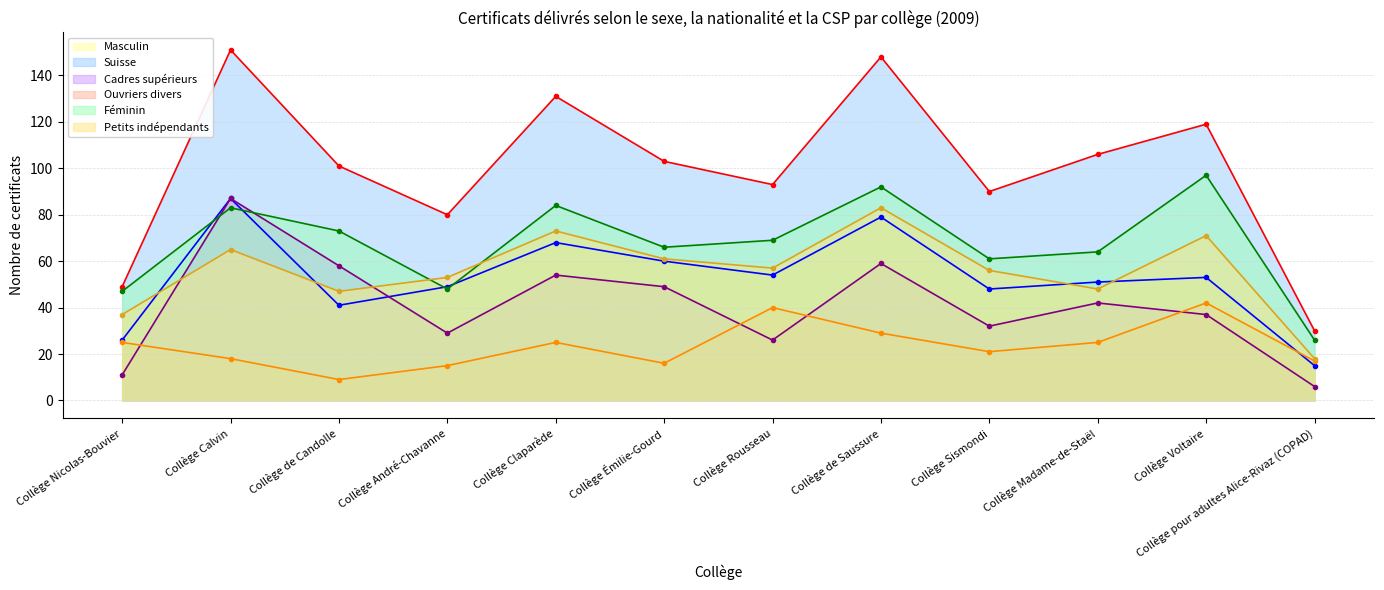

How many intersections are there between Cadres supérieurs and Ouvriers divers?

4